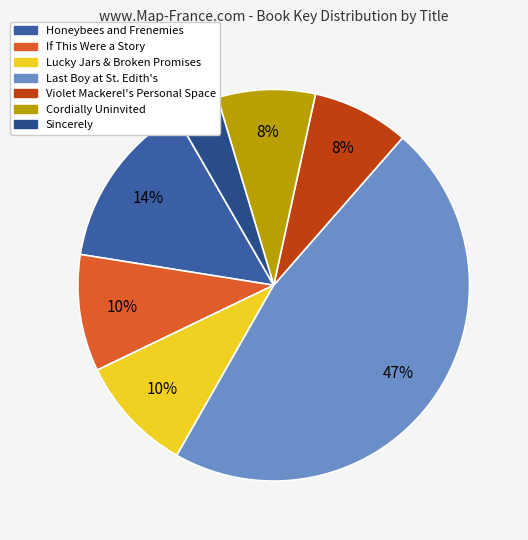

The Honeybees and Frenemies slice represents 14% of the pie. True or false?

True